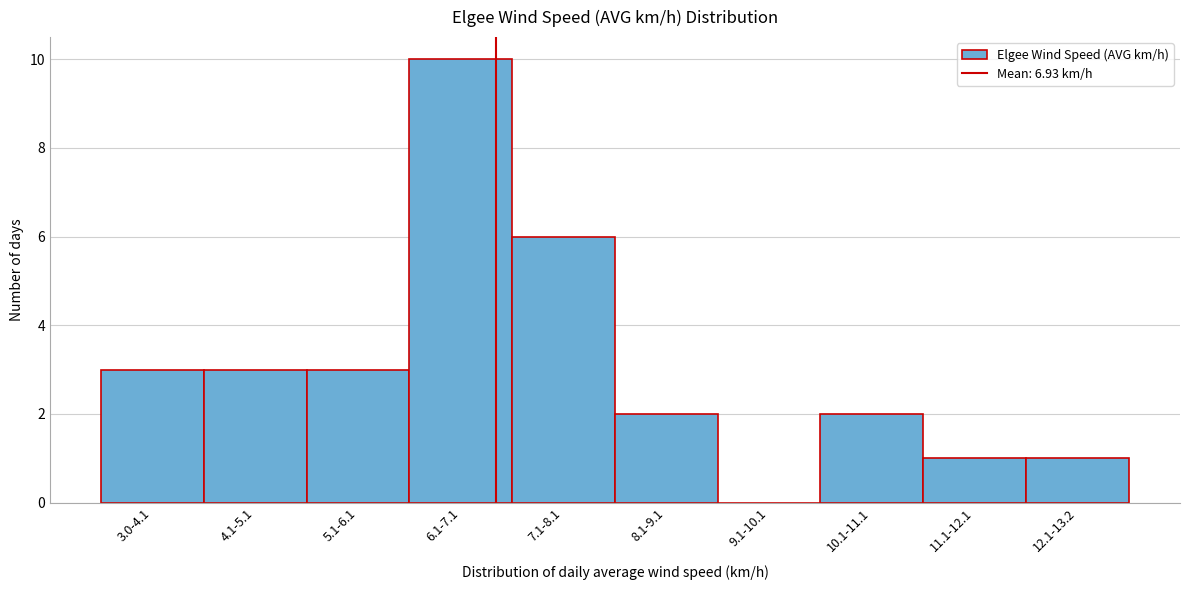

Reading left to right, what are all the values shown in this chart?

3.0-4.1=3	4.1-5.1=3	5.1-6.1=3	6.1-7.1=10	7.1-8.1=6	8.1-9.1=2	9.1-10.1=0	10.1-11.1=2	11.1-12.1=1	12.1-13.2=1